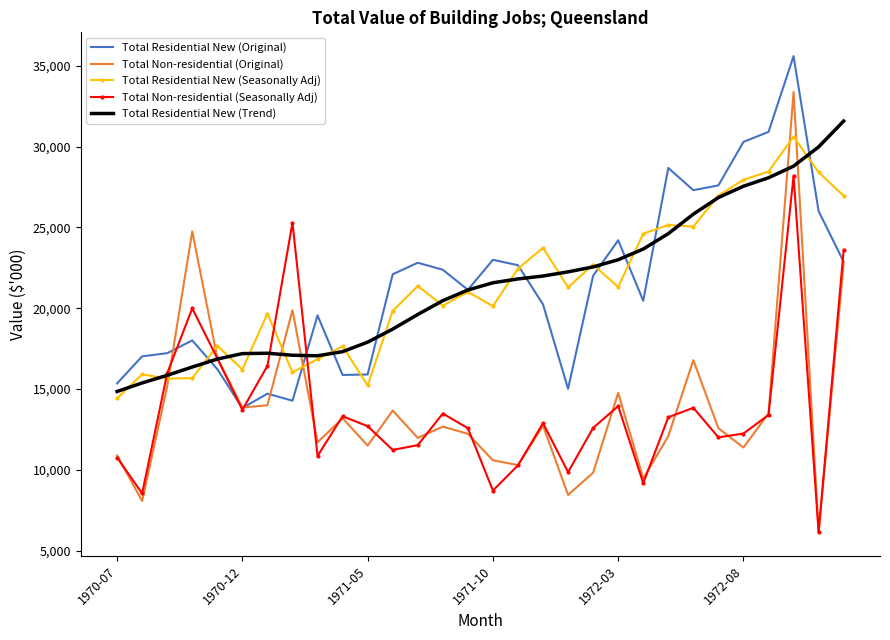

What is the maximum value for Total Non-residential (Seasonally Adj)?

28193